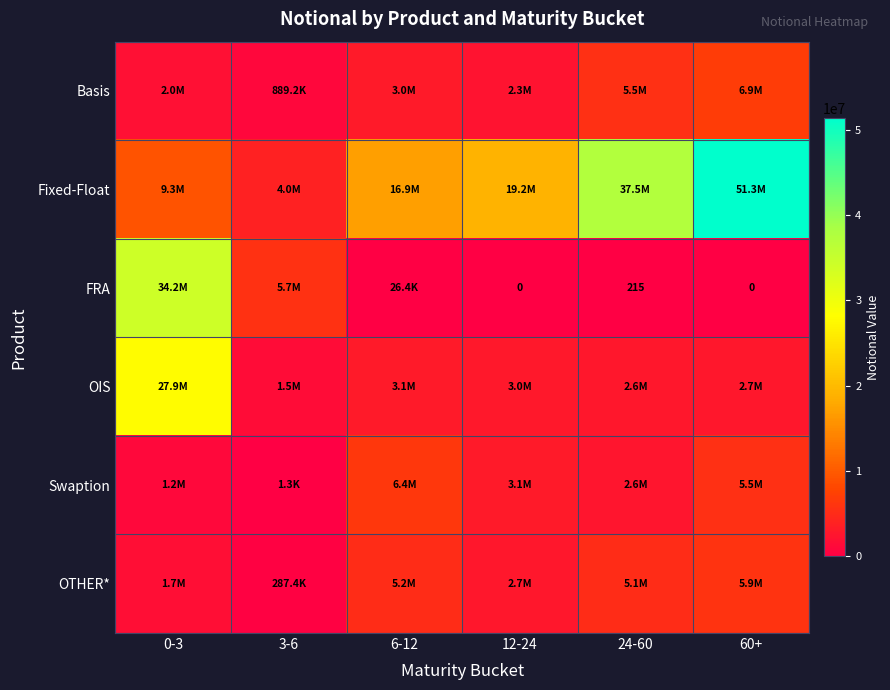

What is the difference between the second highest and second lowest values in the Fixed-Float series?

28163100